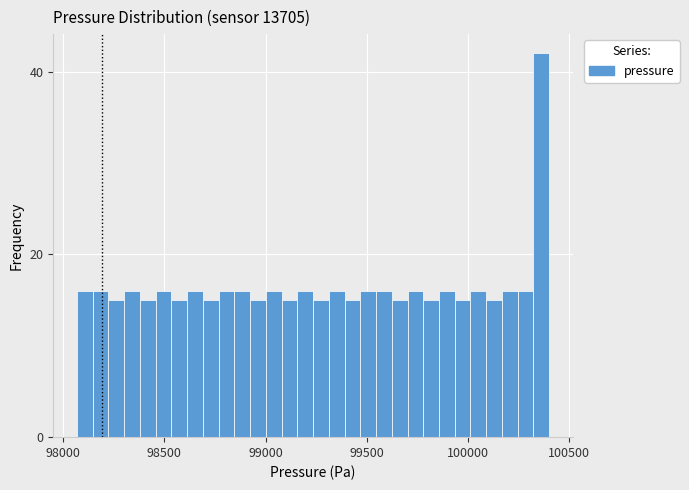

Read against the x-axis, roughly where is the centre of the tallest bar?

100350